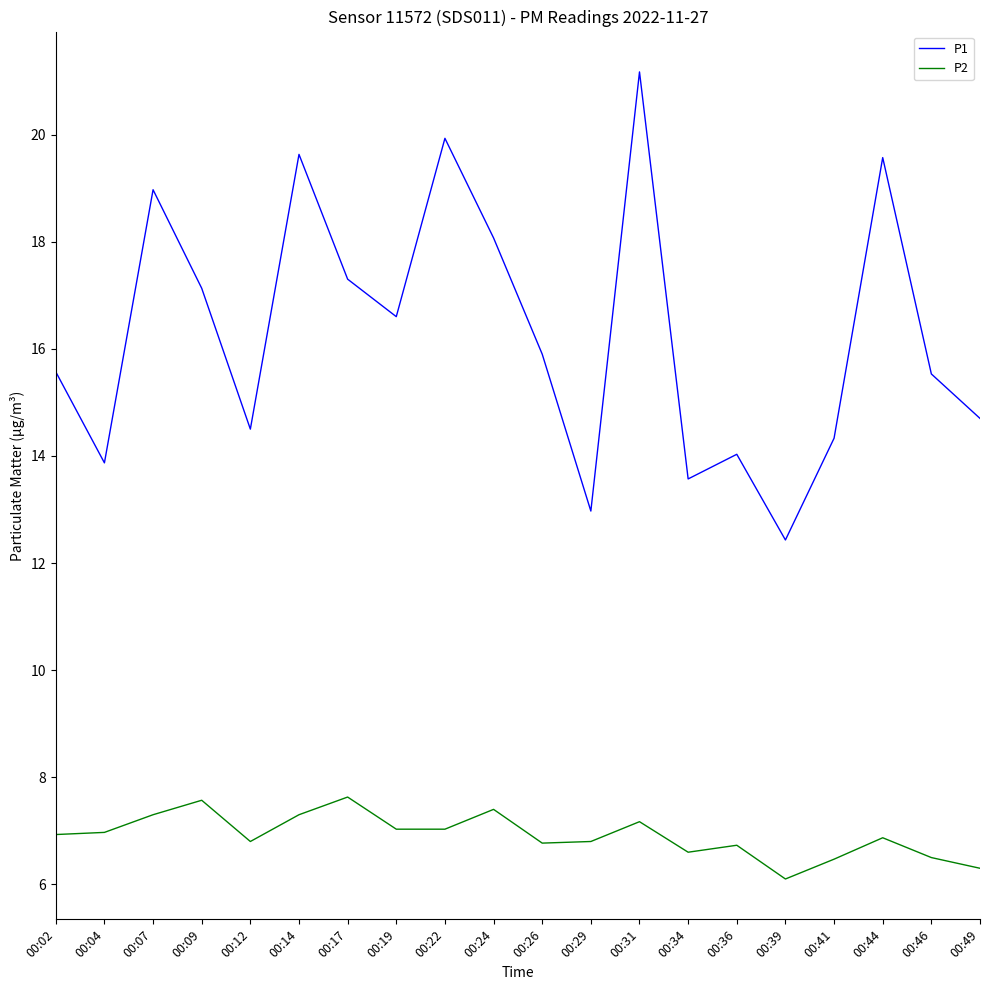

What is the total value across all series at 00:29?

19.8